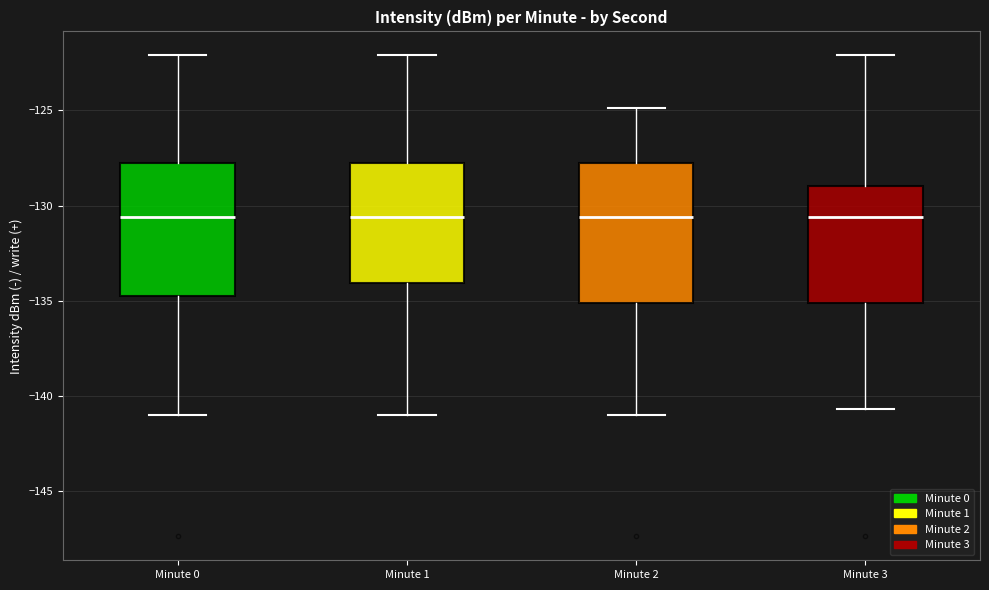

Reading left to right, transcribe this box plot: for each box, give where its median line is, the range the box spans, and where its two whiskers end, as read against the y-axis. The values are not printed on the chart, so give them approximately, as read against the axis.

Minute 0: median -130.5, box -135.0 to -128.0, whiskers -141.0 to -122.0
Minute 1: median -130.5, box -134.0 to -128.0, whiskers -141.0 to -122.0
Minute 2: median -130.5, box -135.0 to -128.0, whiskers -141.0 to -125.0
Minute 3: median -130.5, box -135.0 to -129.0, whiskers -140.5 to -122.0